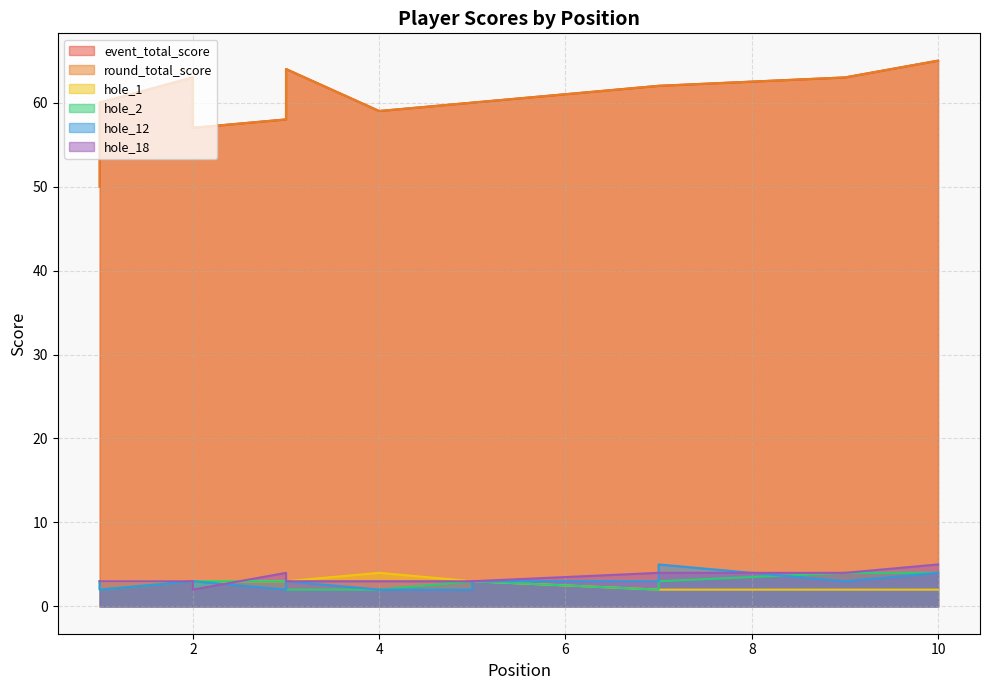

What is the difference between the event_total_score values at 2 and 5?

3